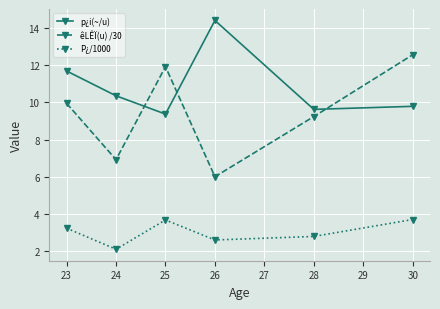

Does the chart have visible grid lines?

Yes